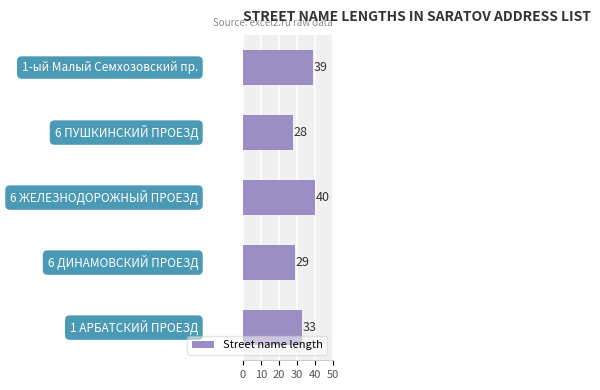

What is the smallest value displayed?

28